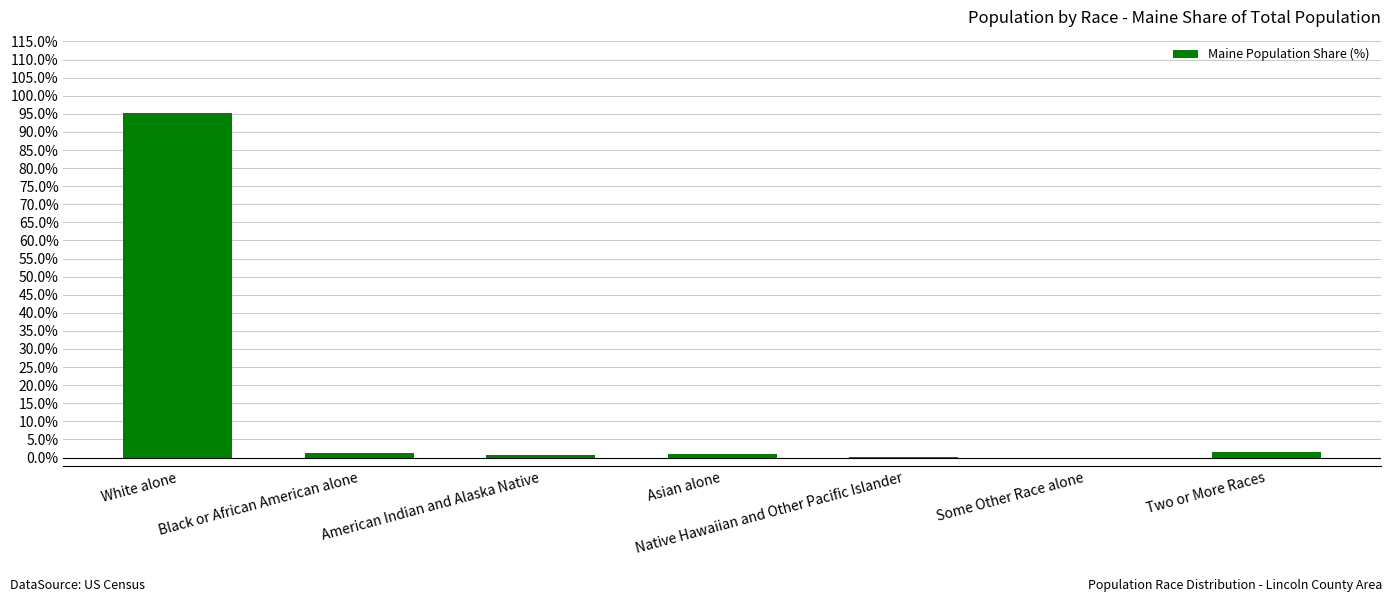

True or false: the data shows 0.0 at Native Hawaiian and Other Pacific Islander.

True